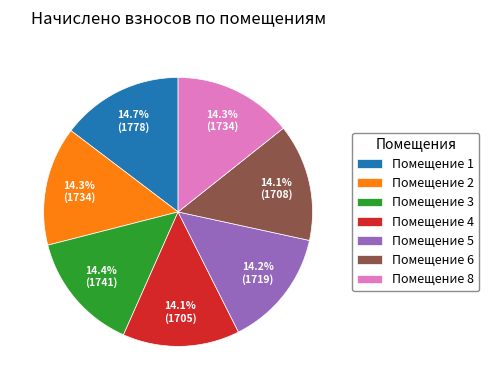

What is the total percentage of Помещение 4 and Помещение 6?

28.2%